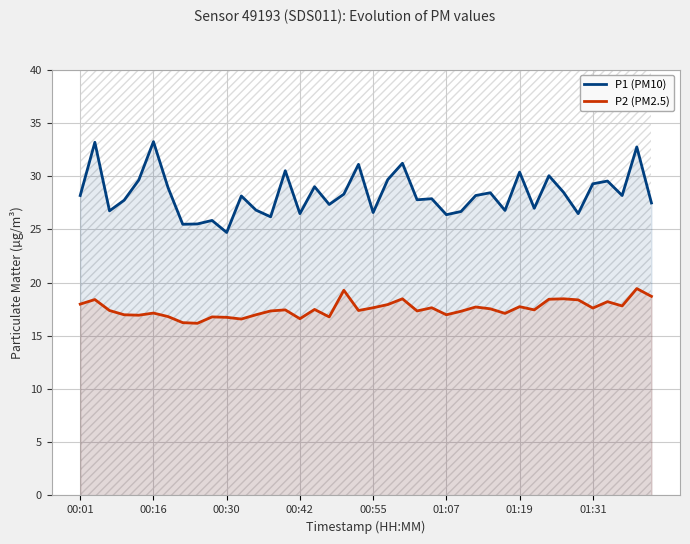

Rank the series at 19 from lowest to highest value.

P2 (PM2.5), P1 (PM10)